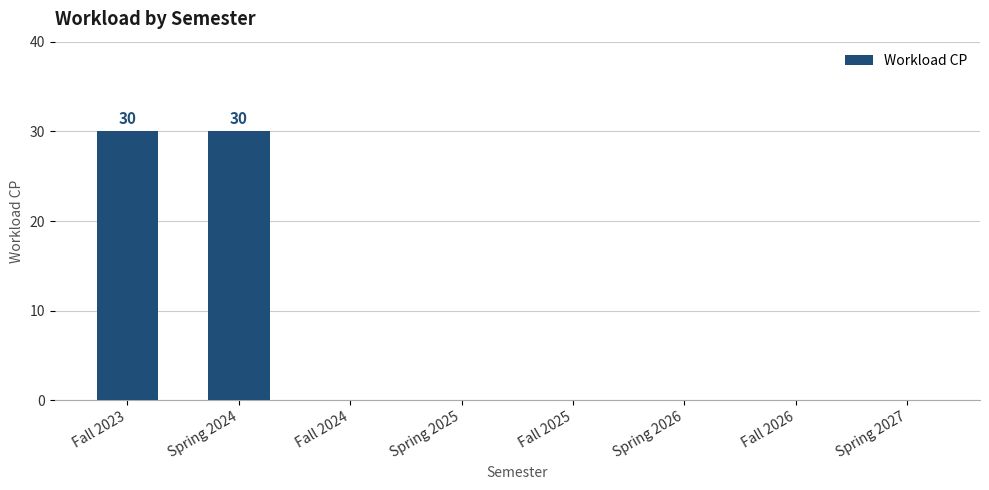

What is the greatest value displayed?

30